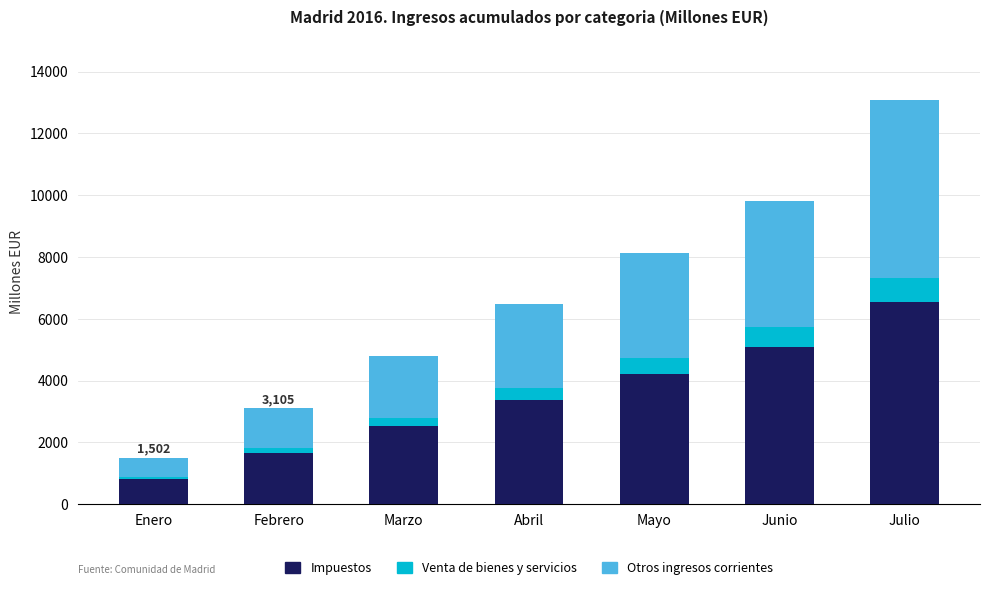

How many distinct data groups are displayed?

3